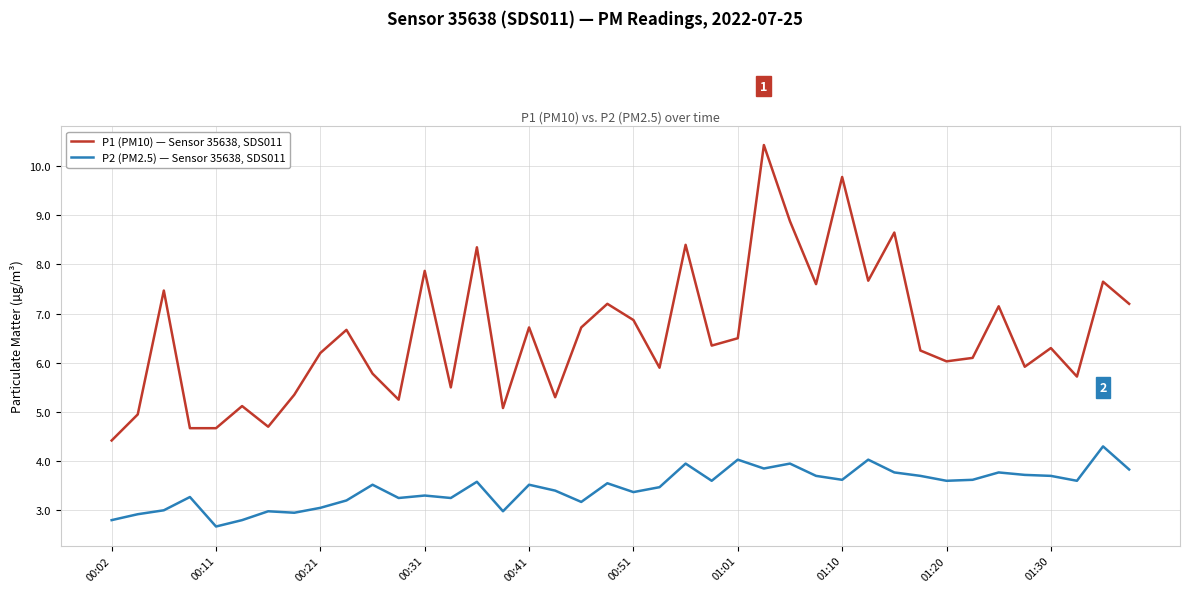

True or false: P2 (PM2.5) — Sensor 35638, SDS011 and P1 (PM10) — Sensor 35638, SDS011 cross at least once.

False